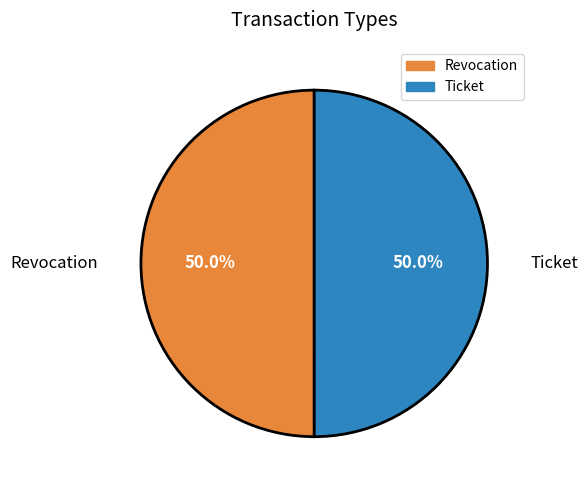

To the nearest percent, what is the combined percentage of Revocation and Ticket?

100%